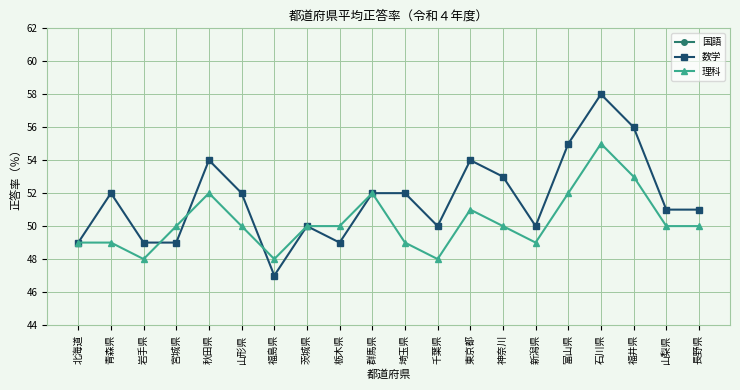

Which label corresponds to the largest value in the chart?

秋田県